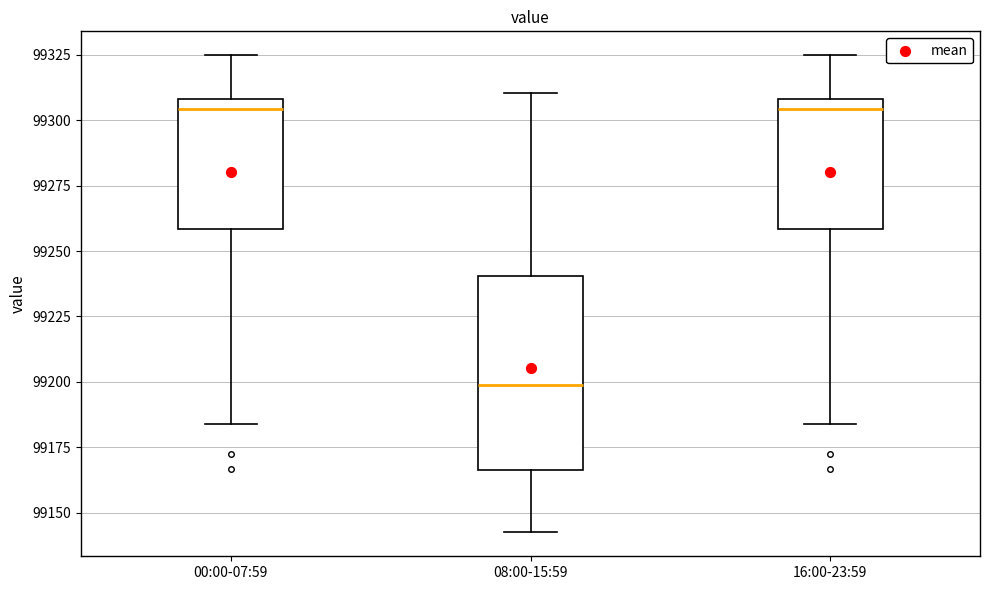

Reading left to right, transcribe this box plot: for each box, give where its median line is, the range the box spans, and where its two whiskers end, as read against the y-axis. The values are not printed on the chart, so give them approximately, as read against the axis.

00:00-07:59: median 99305, box 99260 to 99310, whiskers 99185 to 99325
08:00-15:59: median 99200, box 99165 to 99240, whiskers 99140 to 99310
16:00-23:59: median 99305, box 99260 to 99310, whiskers 99185 to 99325